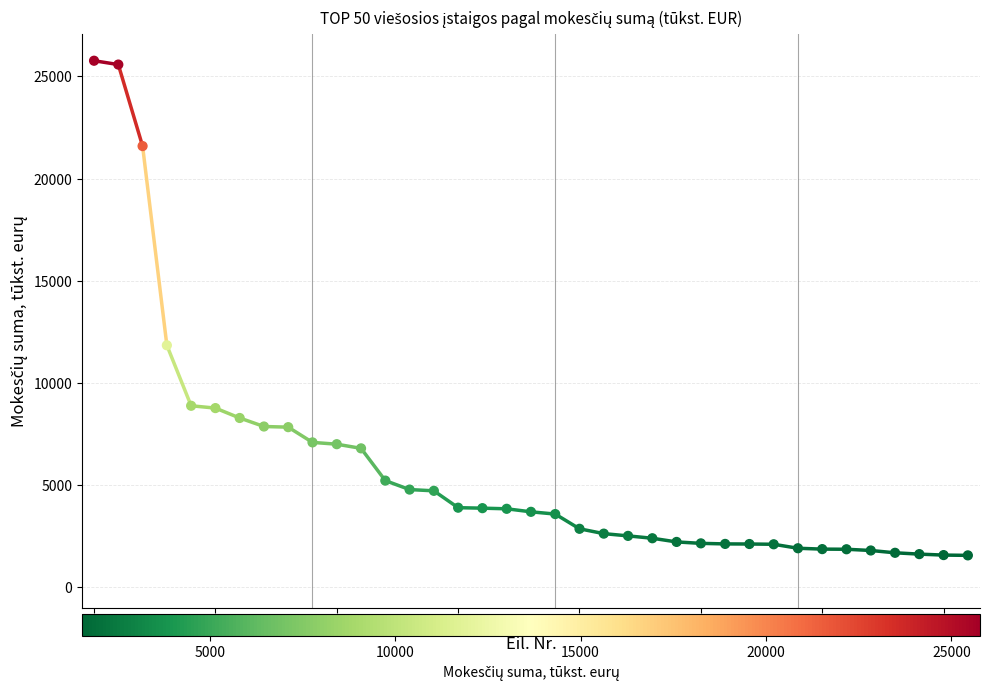

What is the range of Y values (max minus min)?

24217